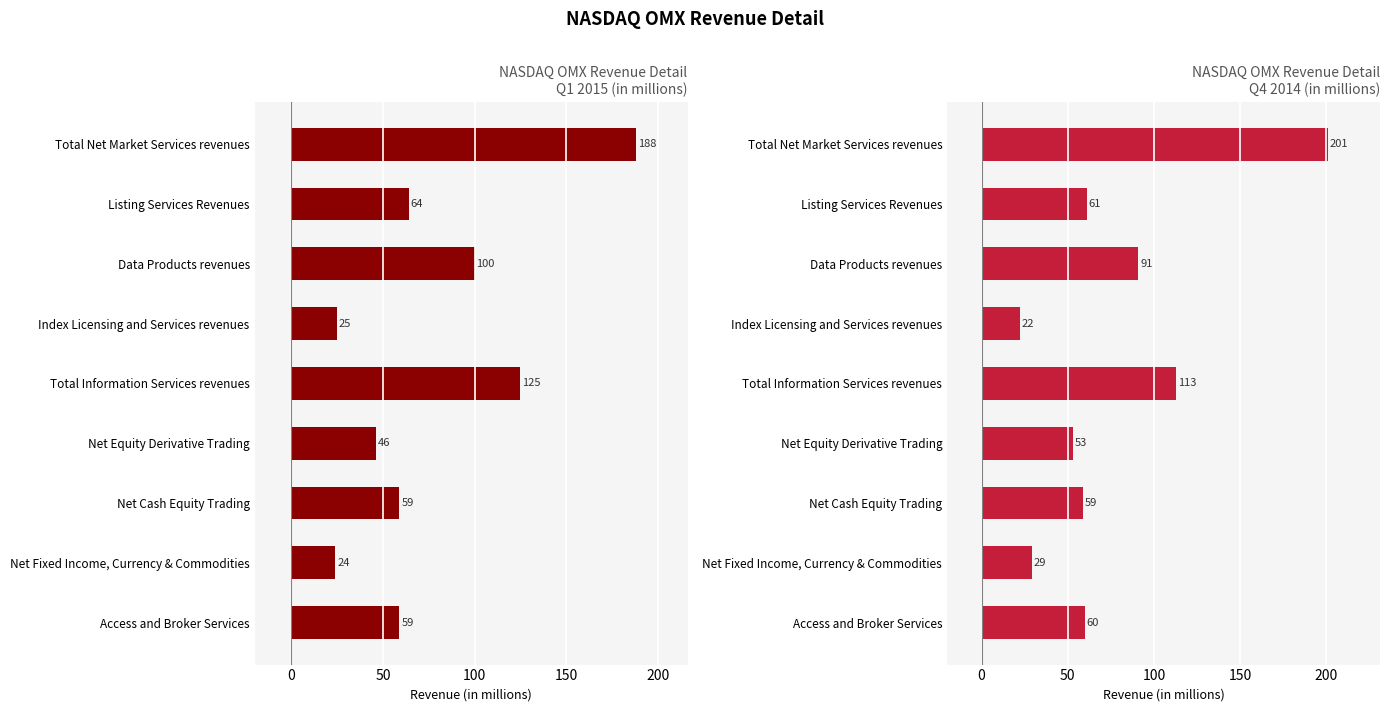

How many series are shown in this chart?

2